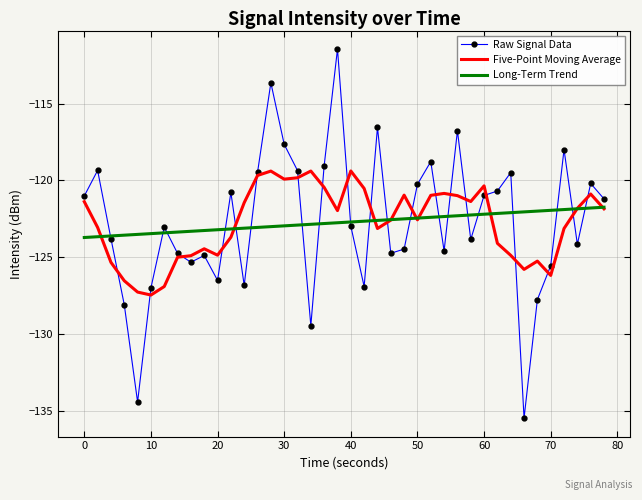

What is the maximum value for Five-Point Moving Average?

-119.4